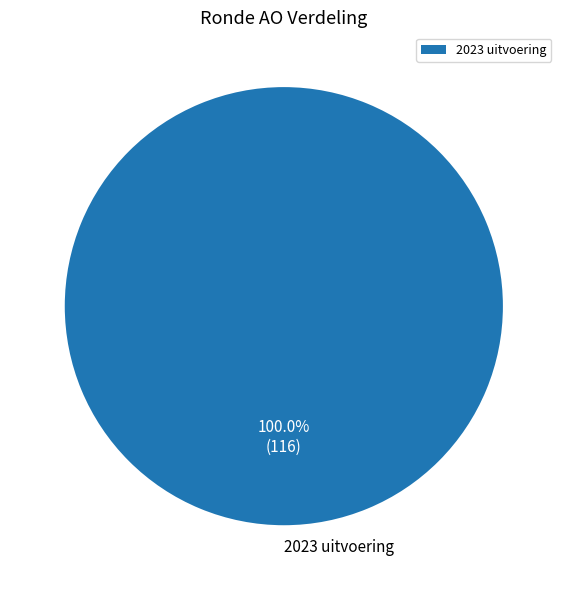

Does 2023 uitvoering account for over 50% of the chart?

Yes